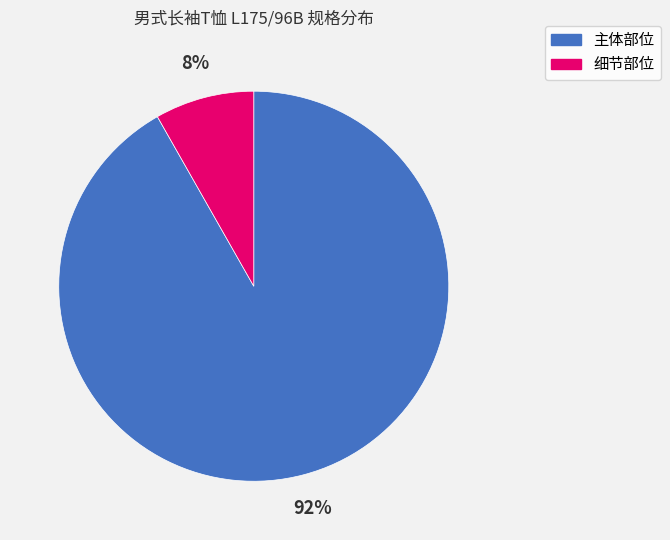

Does any single category account for the majority?

Yes